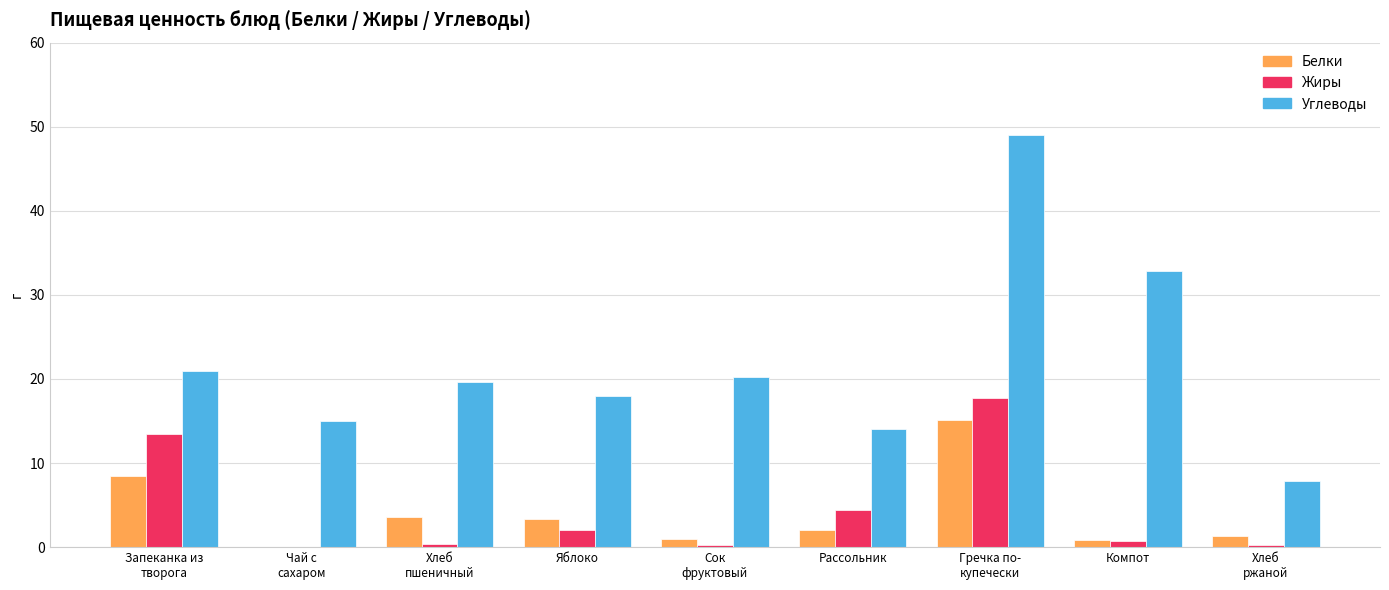

What is the sum of all Углеводы values?

197.7